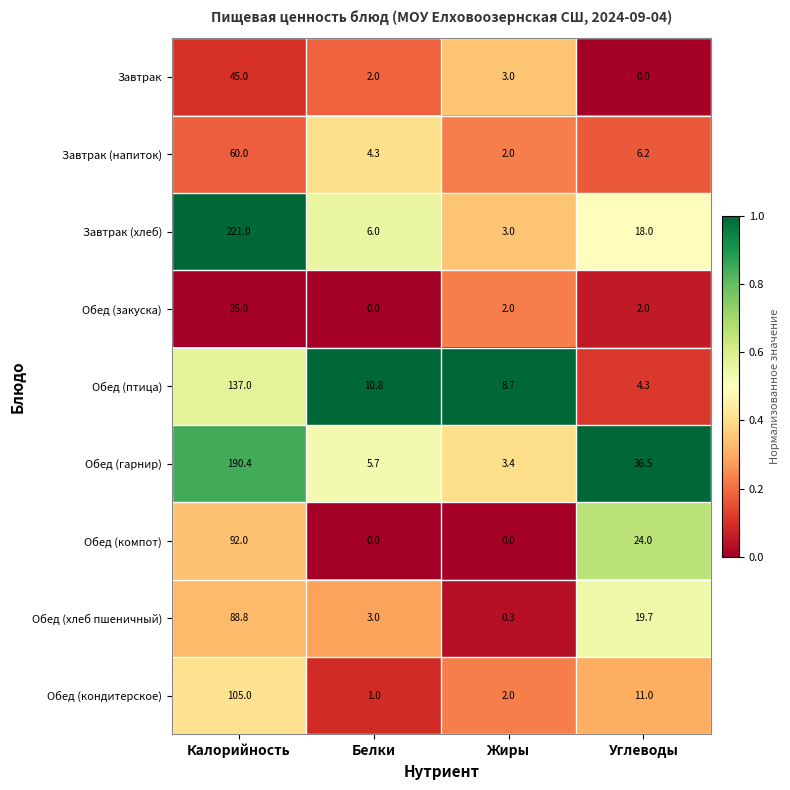

What is the total value across all series at Калорийность?

964.2